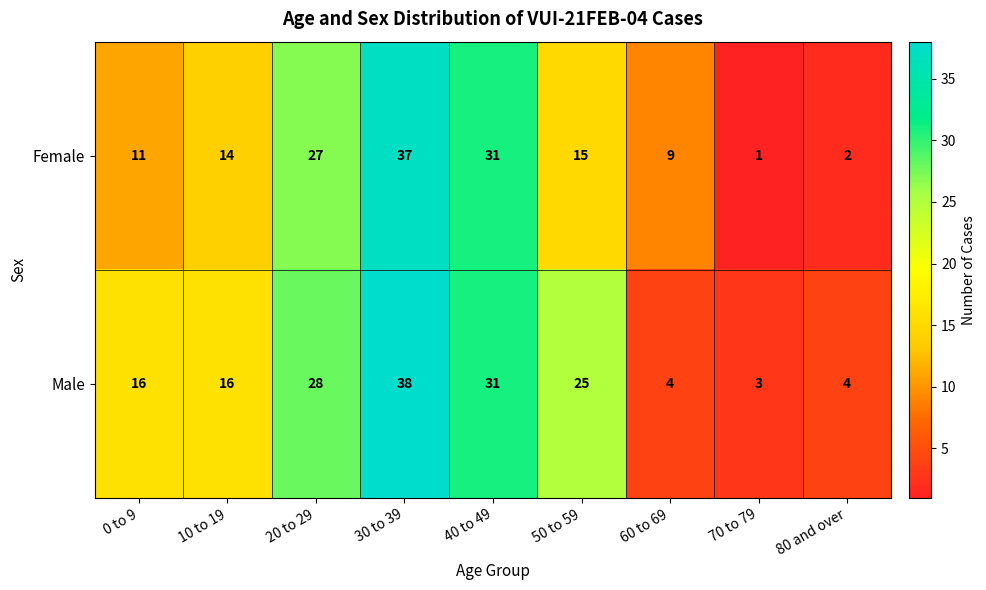

What is the minimum value shown in the chart?

1